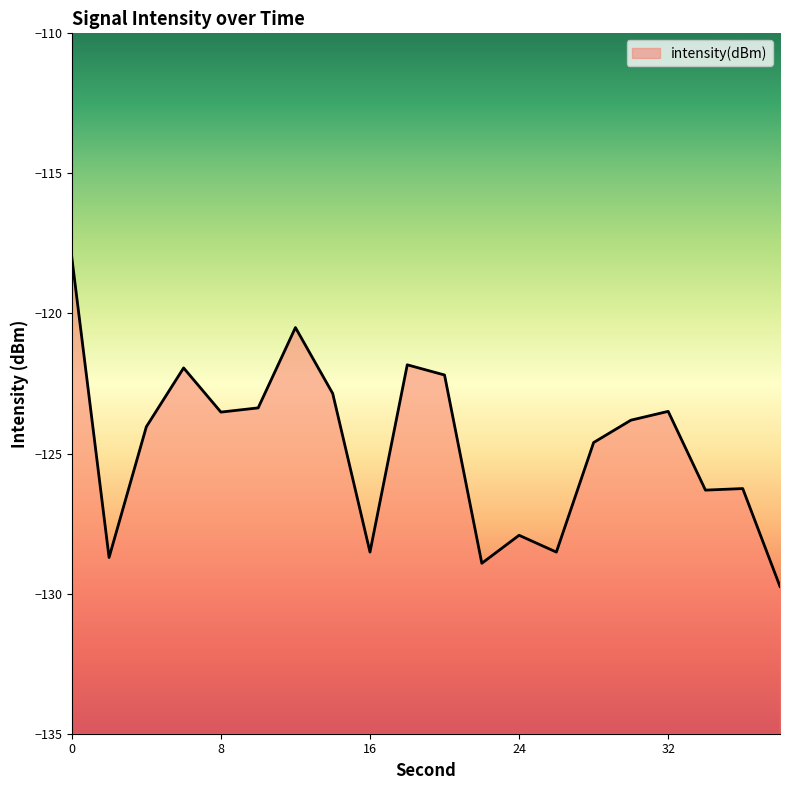

What is the average value?

-124.8